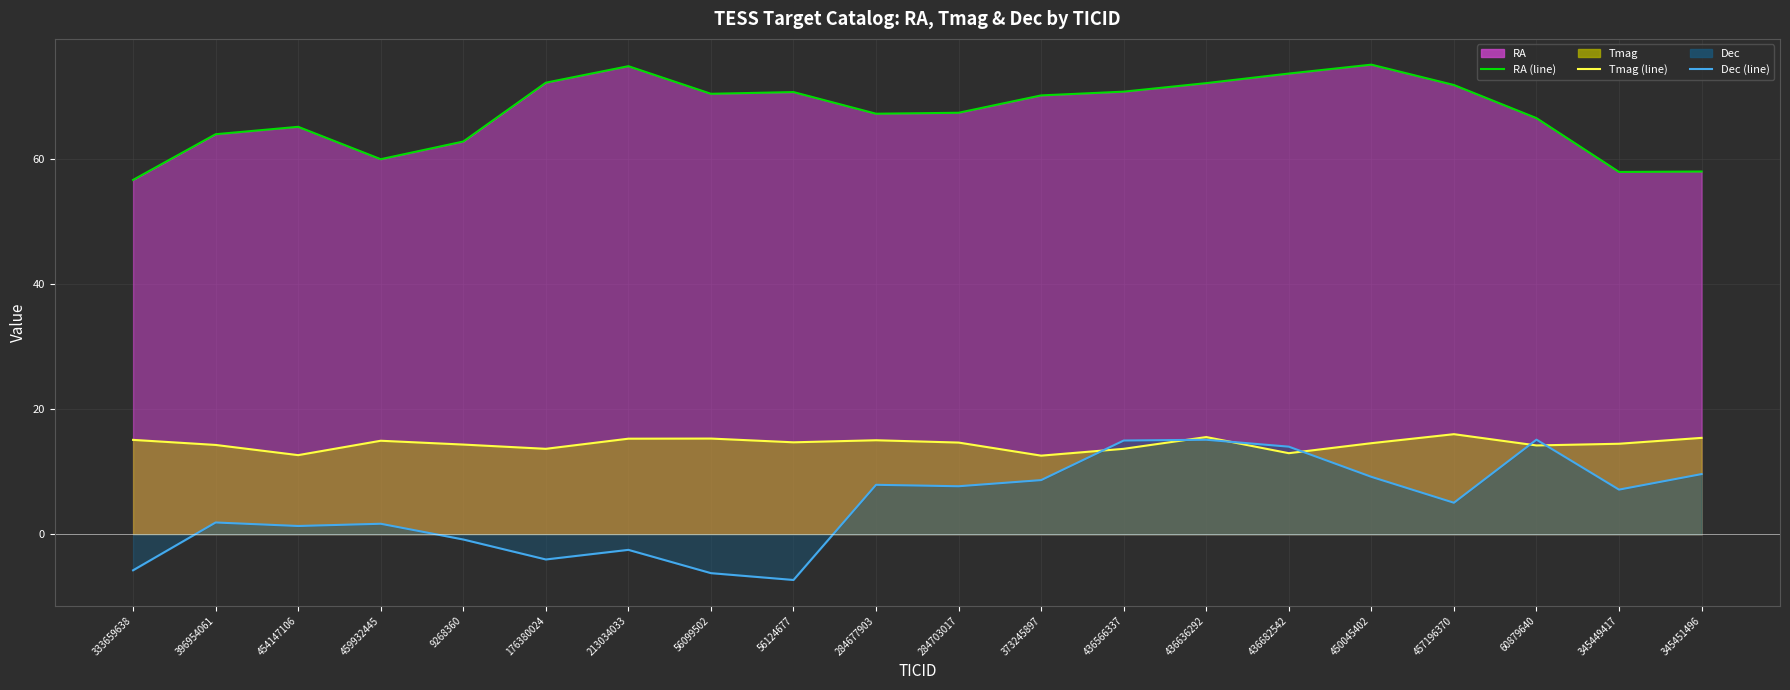

List the series in order of their overall mean, lowest first.

Dec (line), Tmag (line), RA (line)